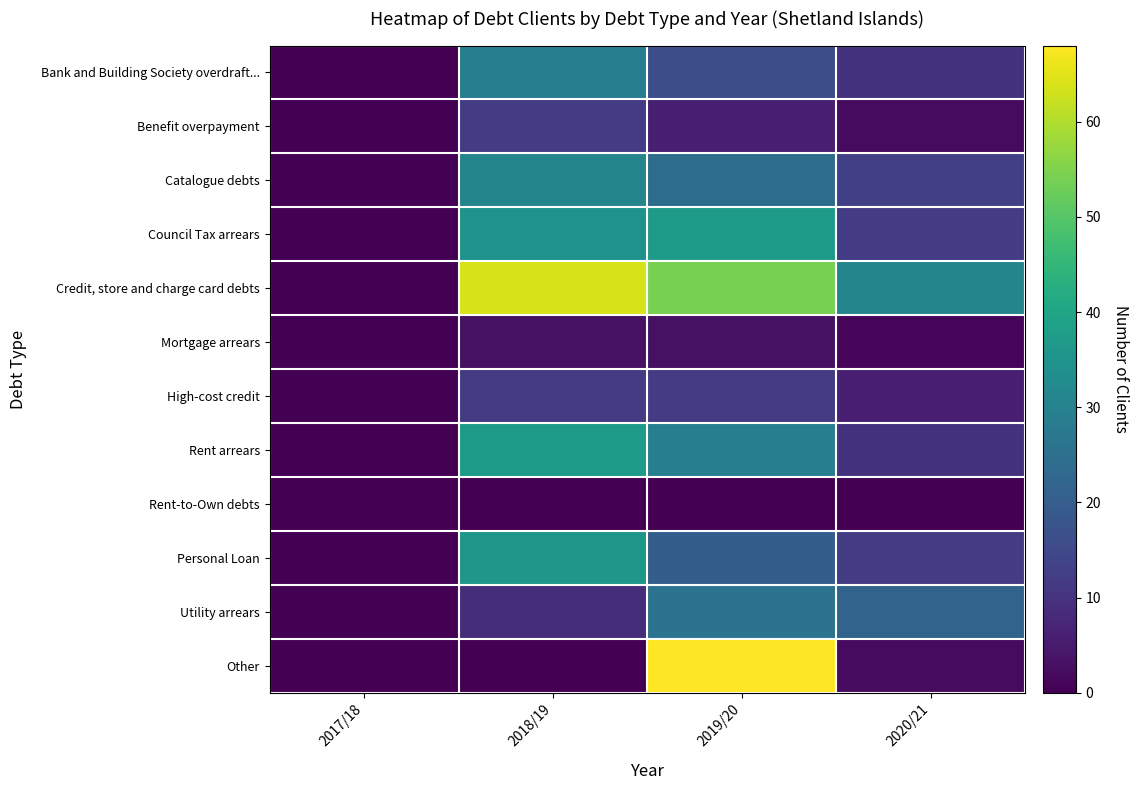

Which category has the lowest value across all series?

2017/18